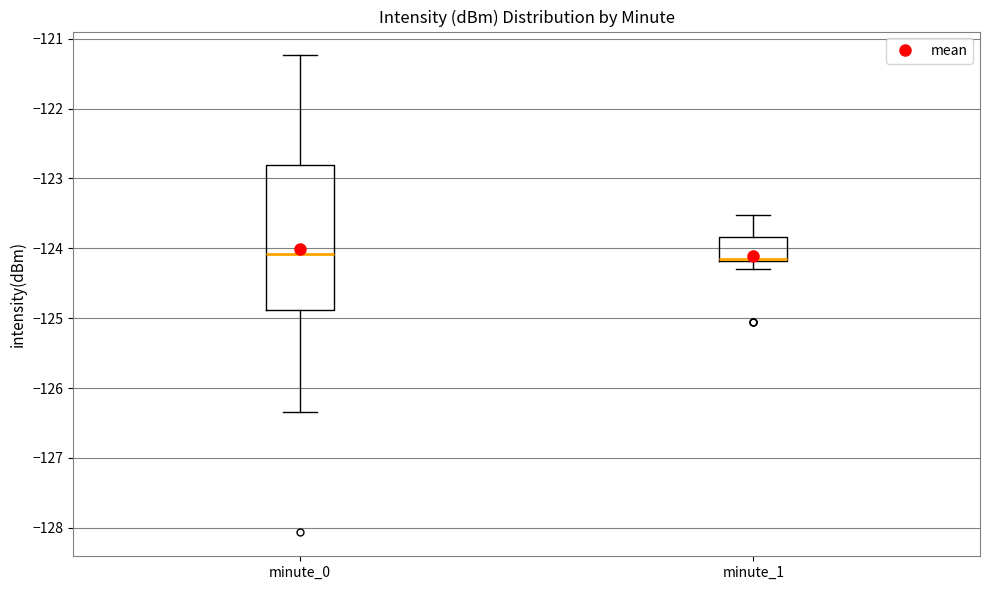

Which box is the tallest, from its lower edge to its upper edge?

minute_0